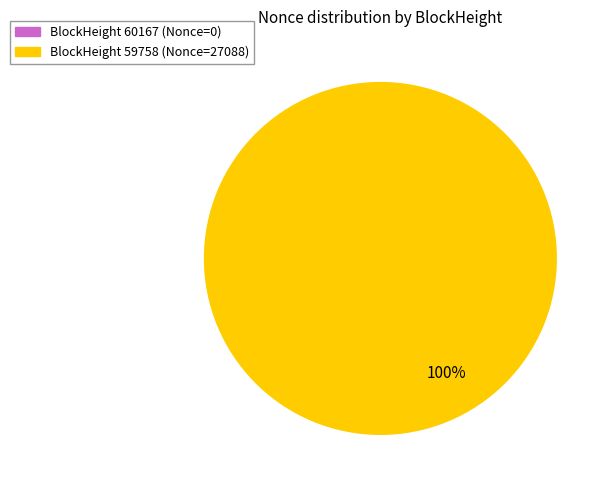

Does 59758 account for over 50% of the chart?

Yes